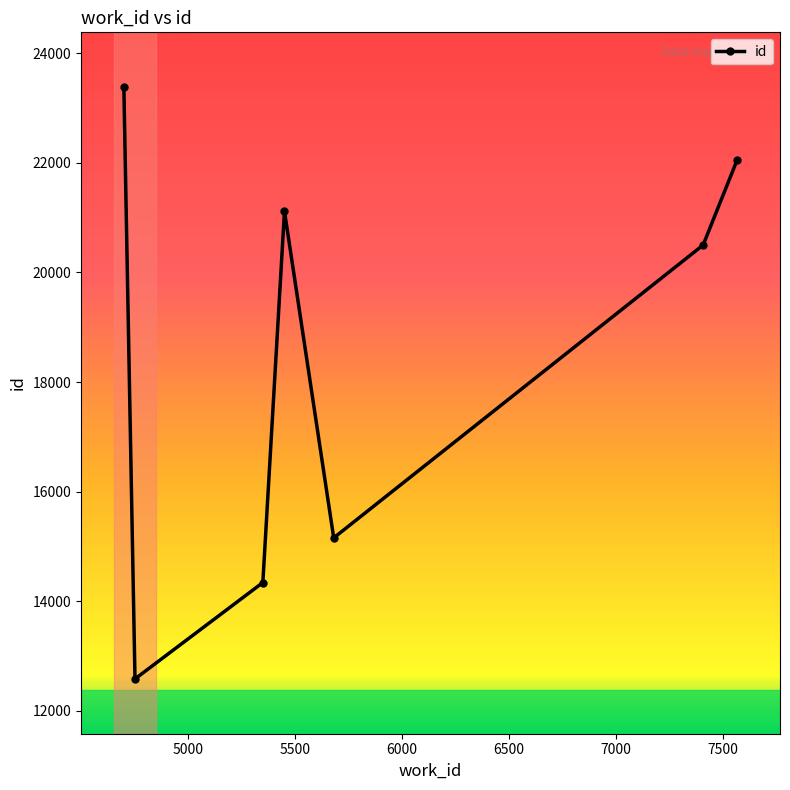

True or false: the data has more than 2 interior local peaks.

False